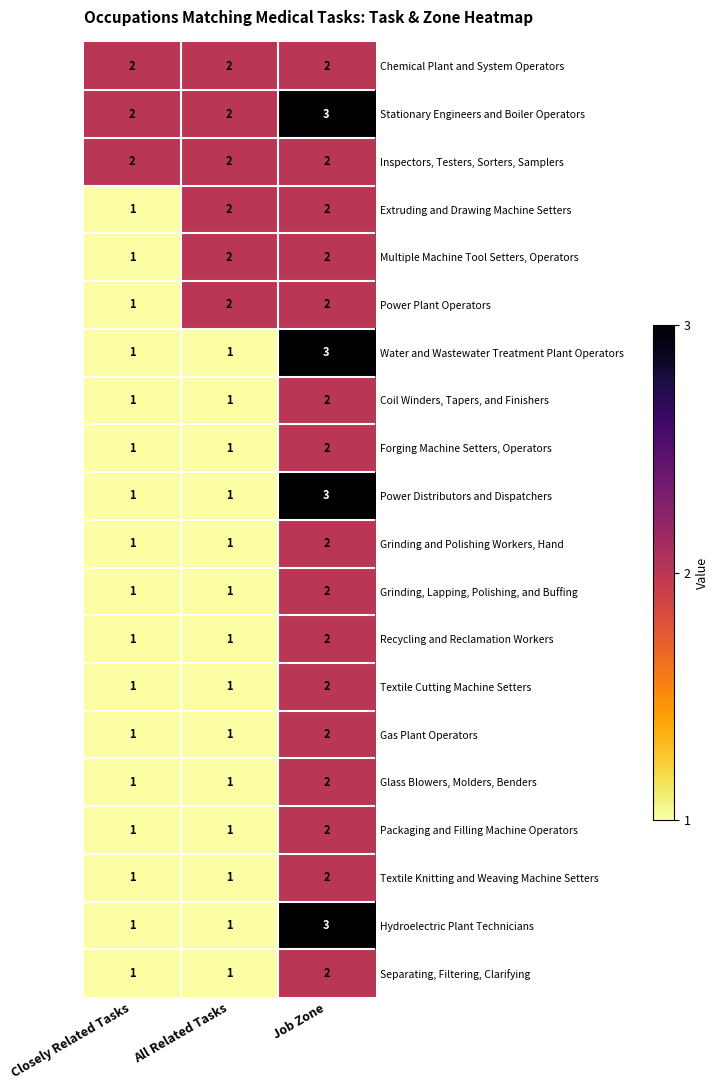

What is the sum of all Forging Machine Setters, Operators values?

4